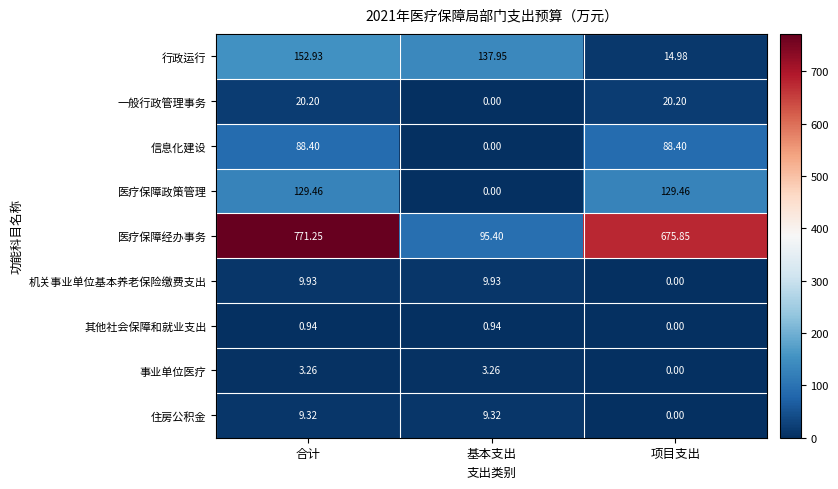

At 合计, list the series in order from largest to smallest.

医疗保障经办事务, 行政运行, 医疗保障政策管理, 信息化建设, 一般行政管理事务, 机关事业单位基本养老保险缴费支出, 住房公积金, 事业单位医疗, 其他社会保障和就业支出